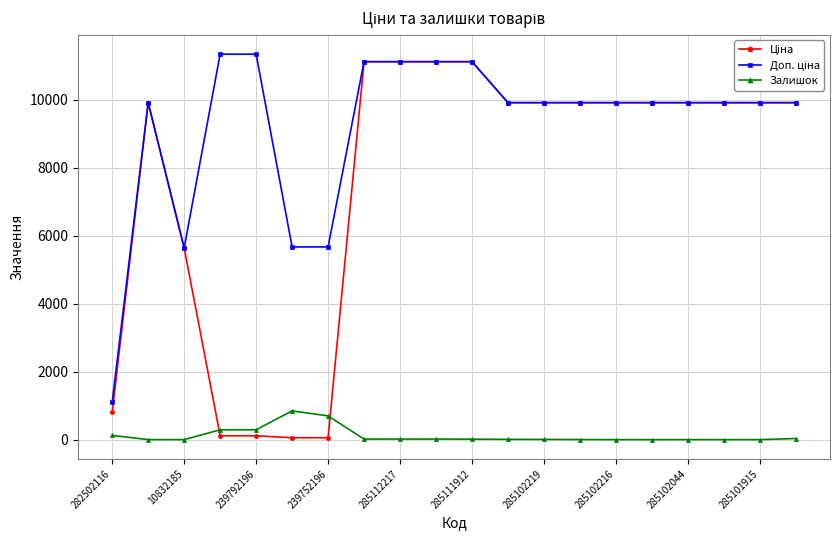

What is the difference between the second highest and second lowest values in the Залишок series?

698.0